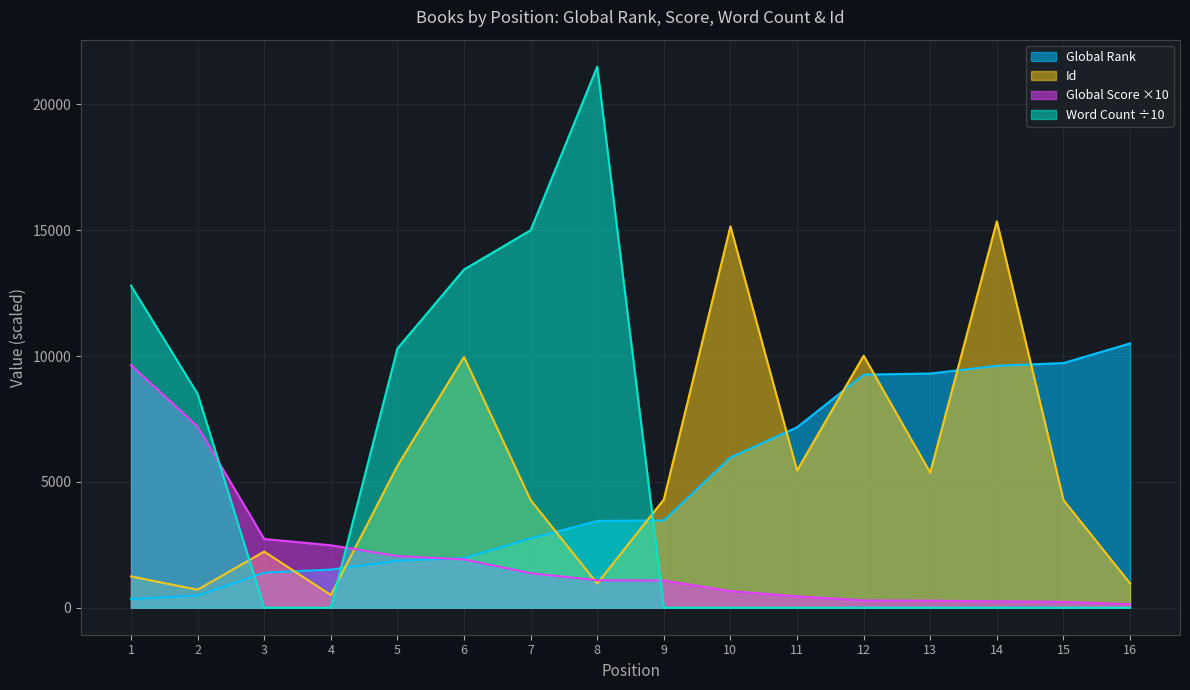

What is the difference between the highest and lowest values at 9?

4298